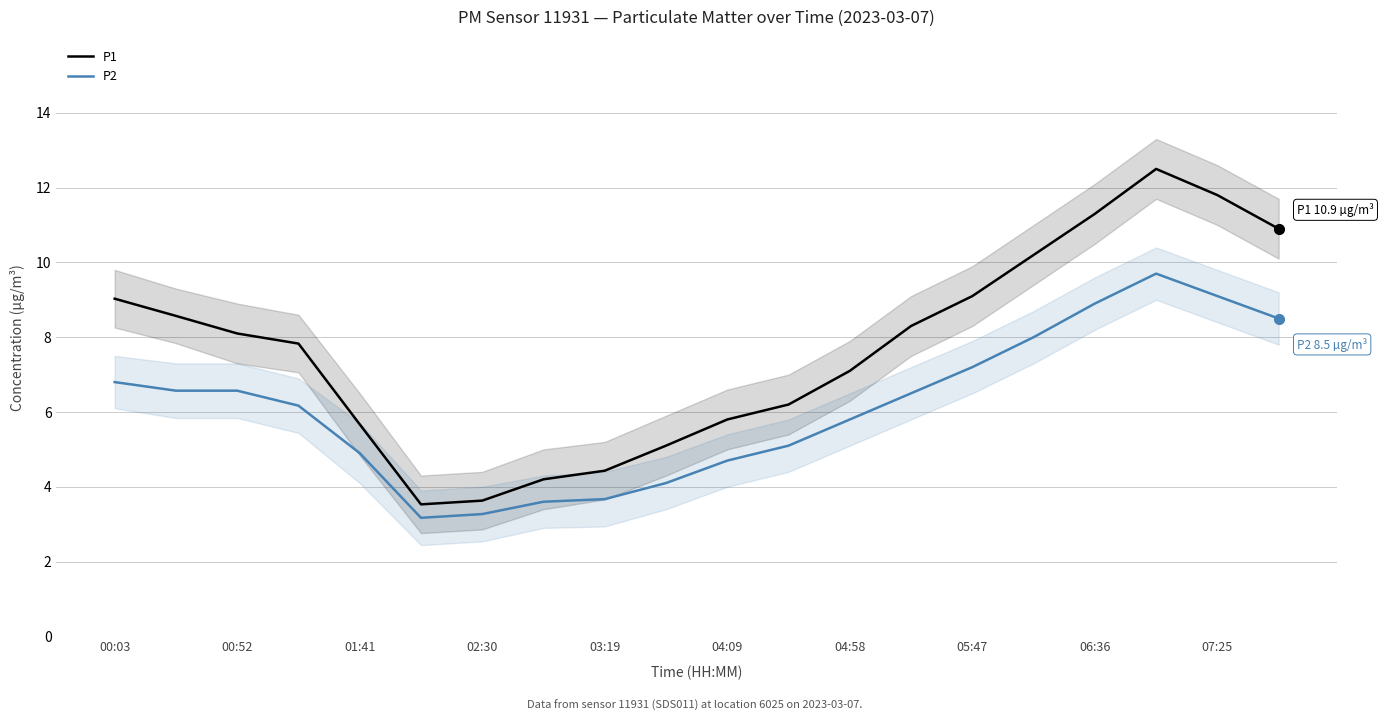

True or false: P2 and P1 intersect in this chart.

False